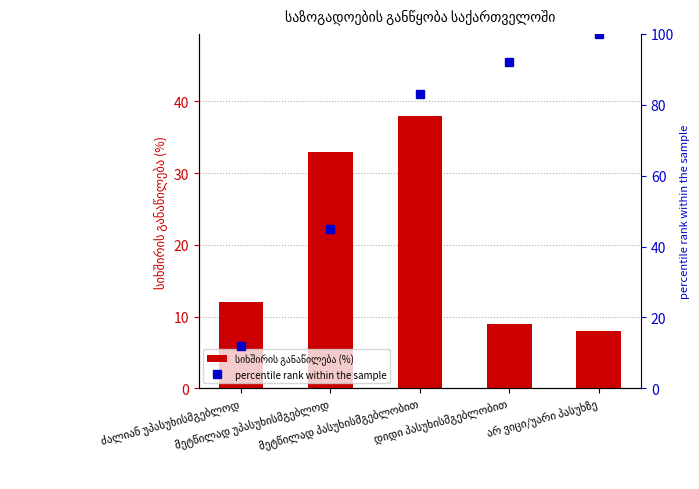

Rank the categories by სიხშირის განაწილება (%) value from highest to lowest.

მეტწილად პასუხისმგებლობით, მეტწილად უპასუხისმგებლოდ, ძალიან უპასუხისმგებლოდ, დიდი პასუხისმგებლობით, არ ვიცი/უარი პასუხზე